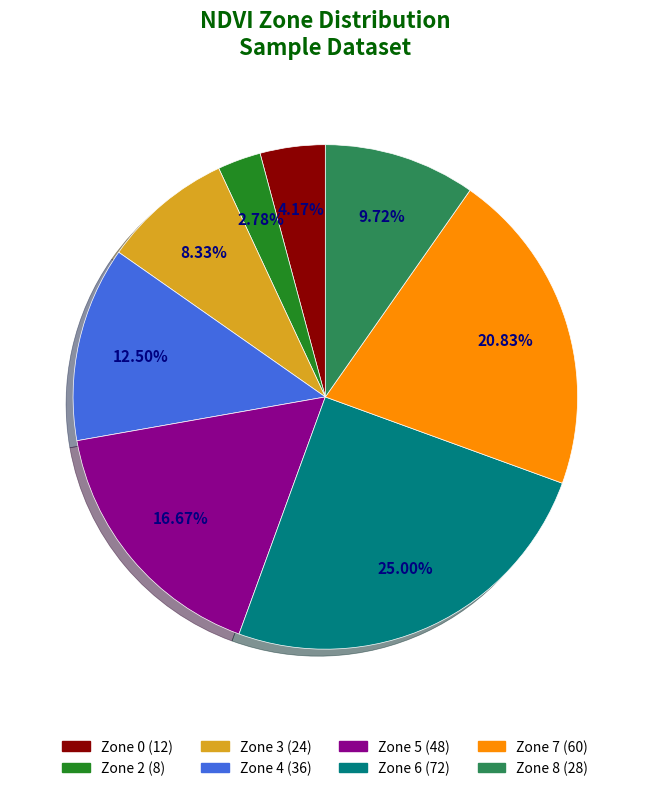

Count the number of slices in the pie.

8